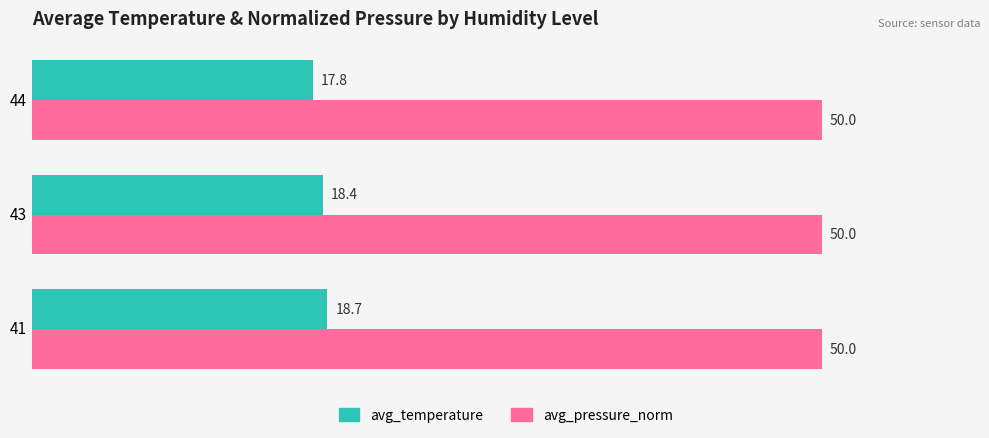

Rank the categories by avg_temperature value from highest to lowest.

41, 43, 44